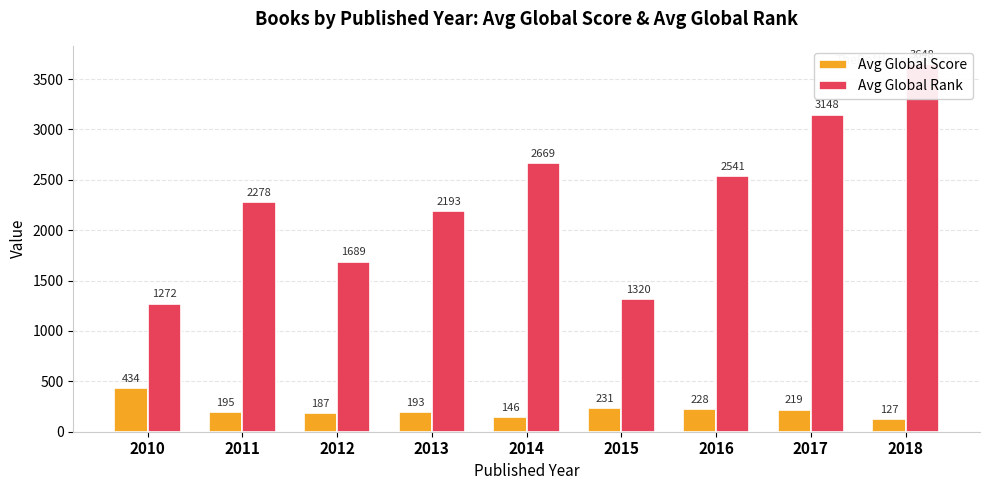

What is the difference between the maximum and minimum values in the Avg Global Score series?

307